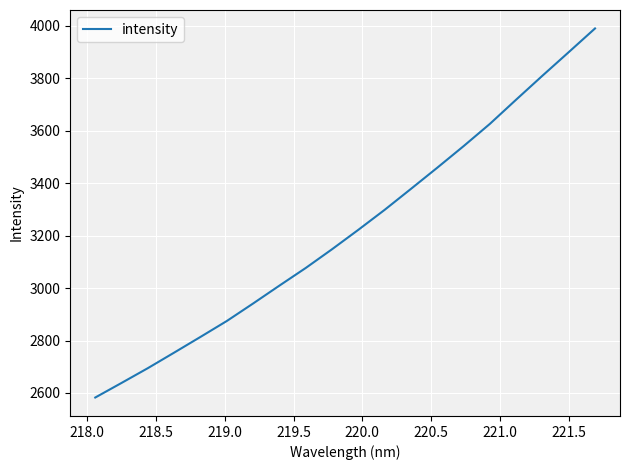

What is the difference between the second highest and second lowest values?

1260.8